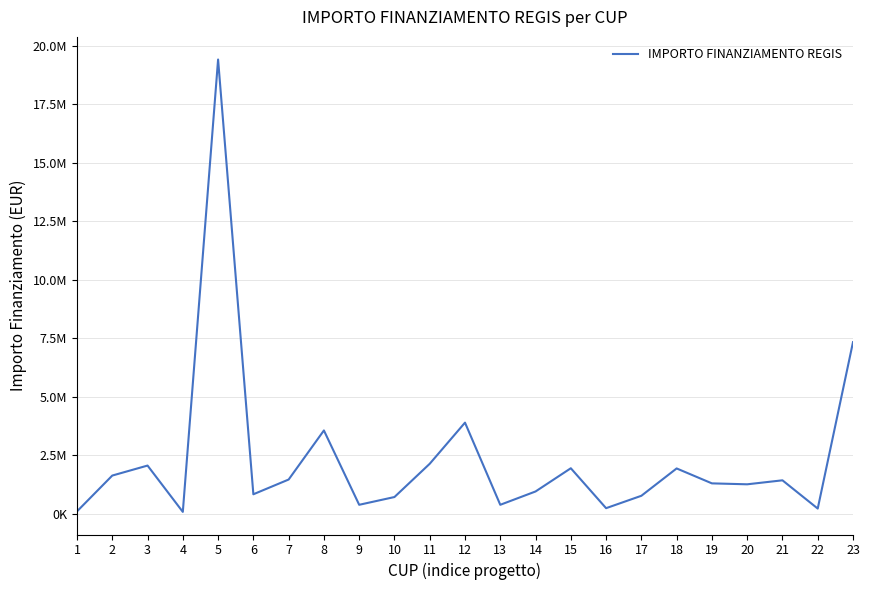

Does the chart have visible grid lines?

Yes